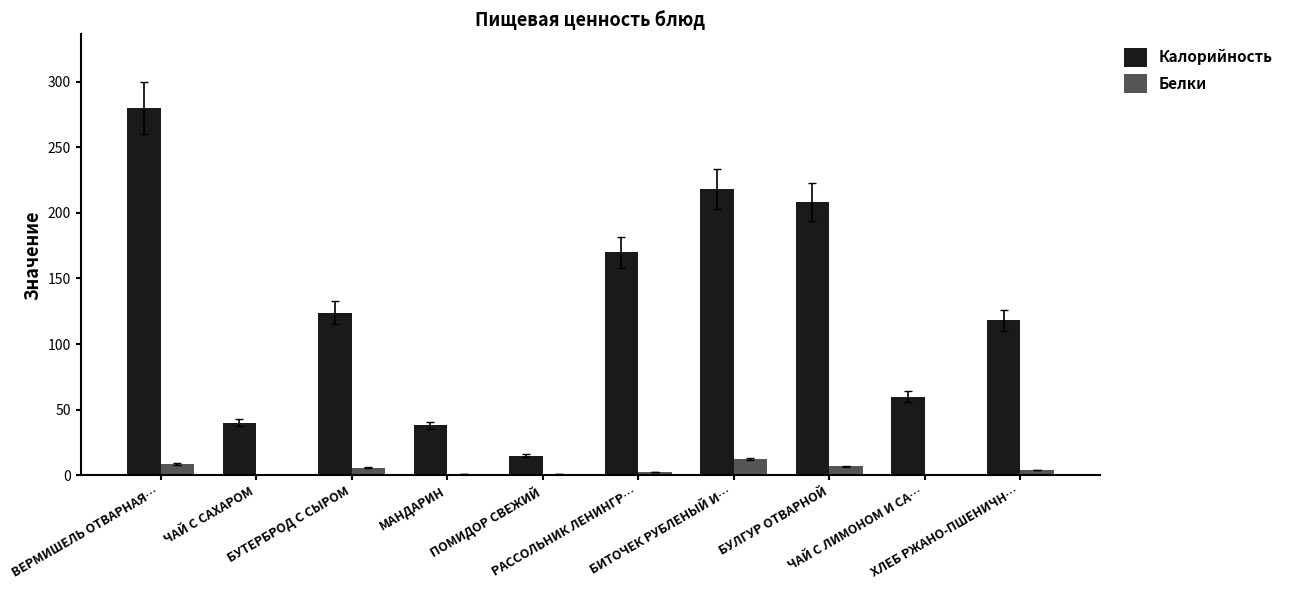

Are the bars grouped side by side (vs. stacked)?

Yes